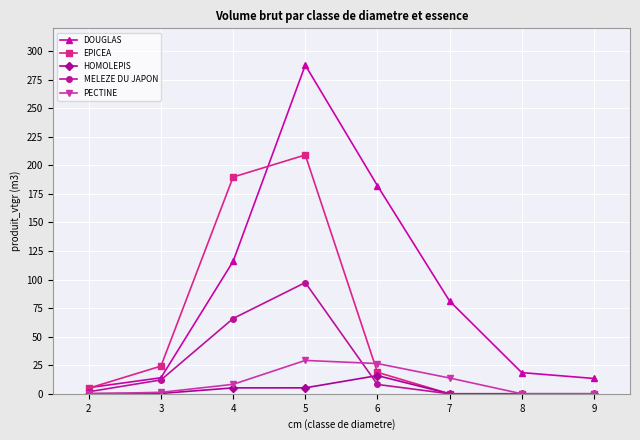

What is the maximum value shown in the chart?

287.8